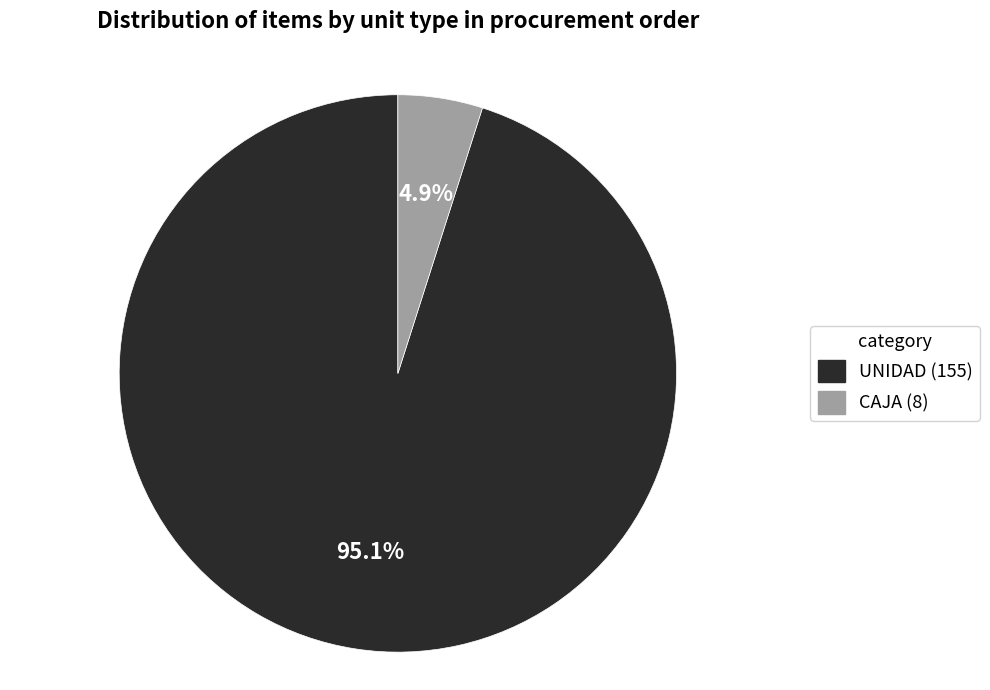

To the nearest percent, what is the difference between the largest and smallest slice percentages?

90%